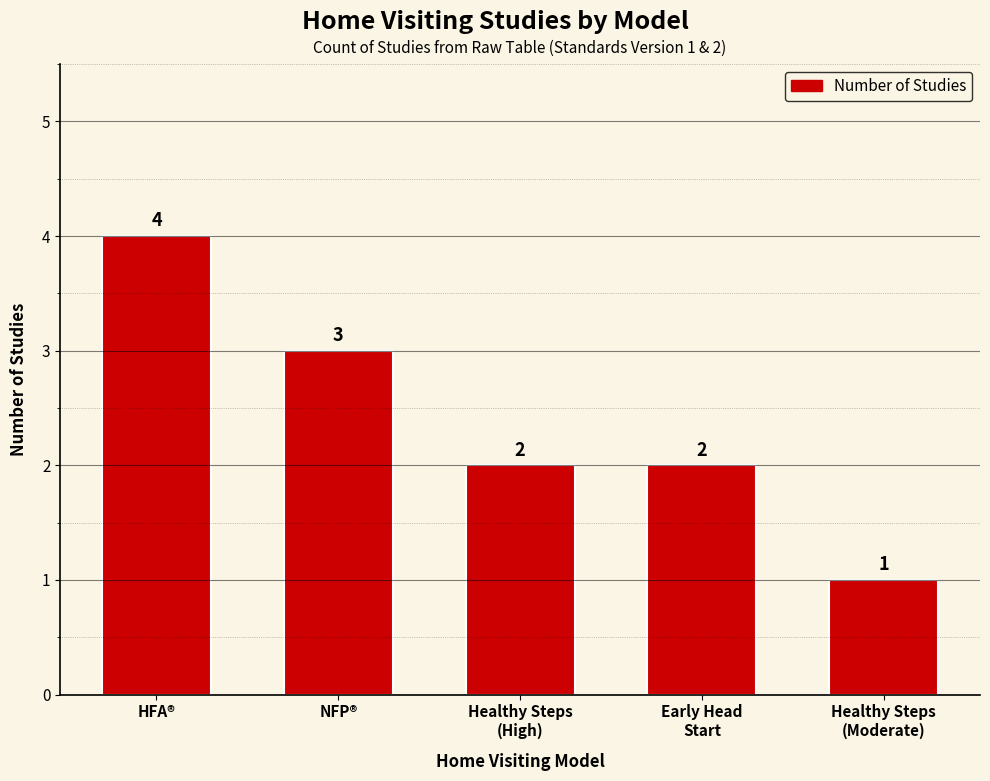

How many data points are less than 2?

1